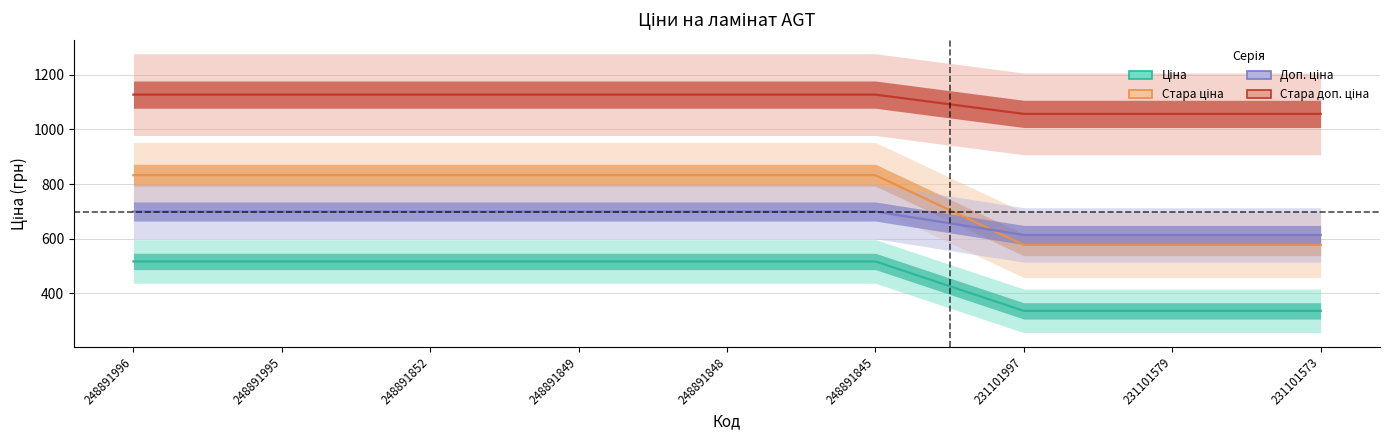

What are all the series names shown in the legend?

Ціна, Стара ціна, Доп. ціна, Стара доп. ціна